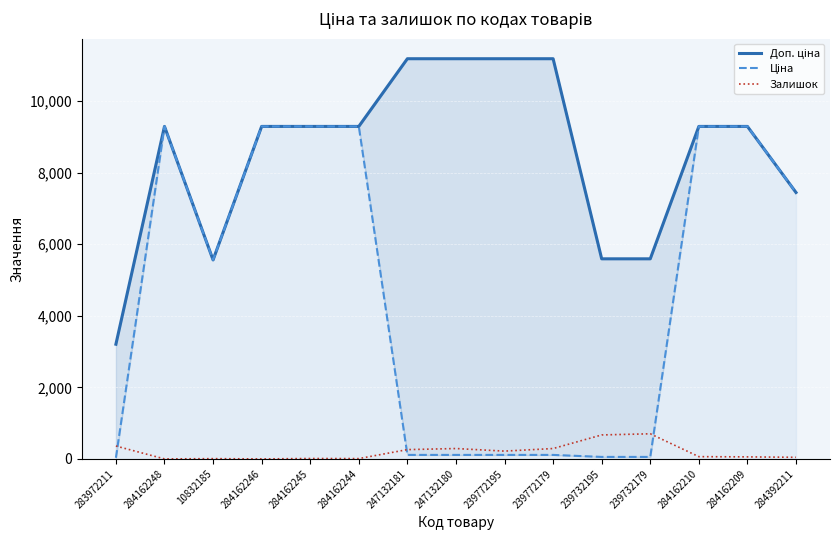

The Ціна series shows 42.3 at 247132180. True or false?

False